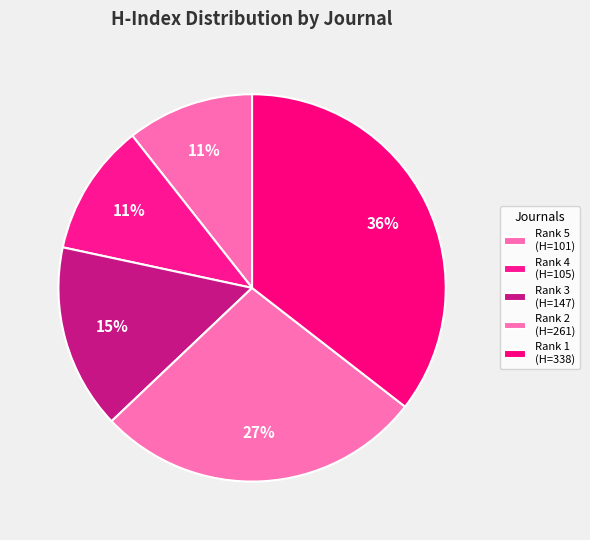

To the nearest percent, what is the difference between the largest and smallest slice percentages?

25%